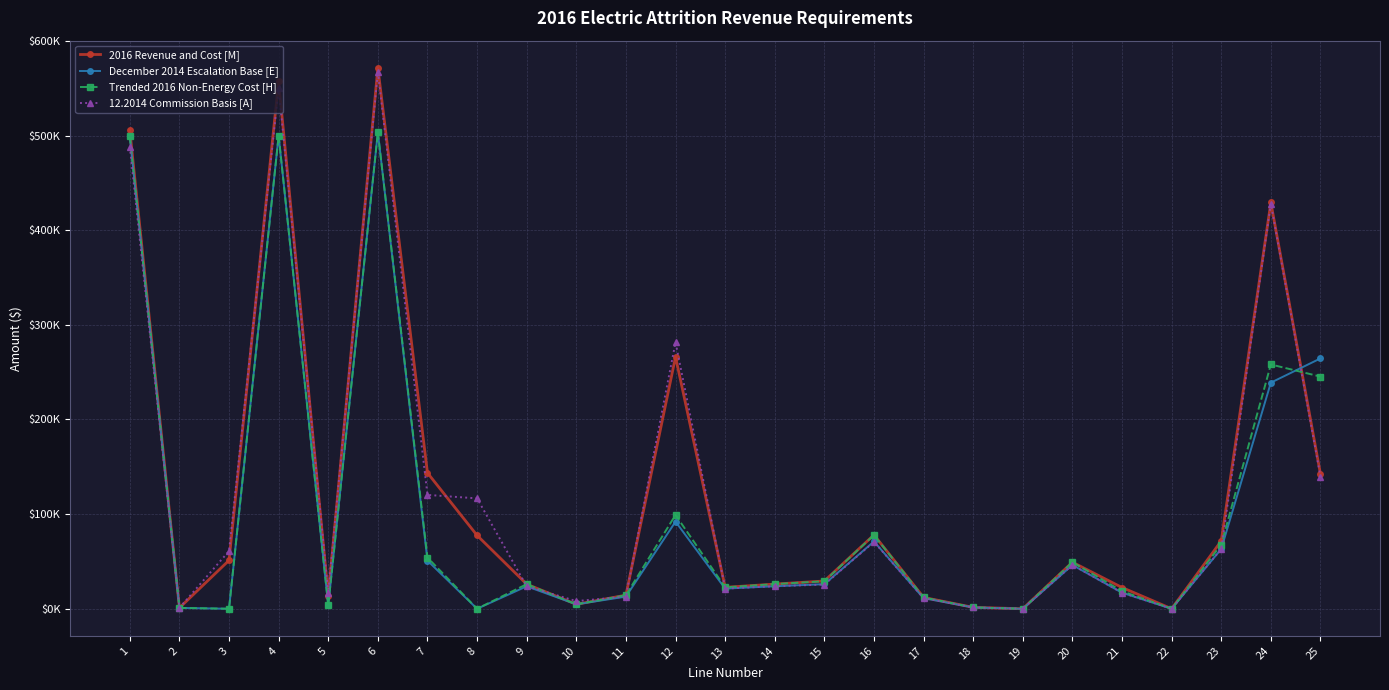

Does the chart display data point markers on the line(s)?

Yes